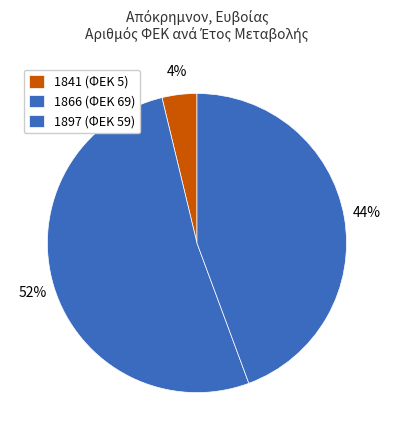

Is there a majority slice in this chart?

Yes